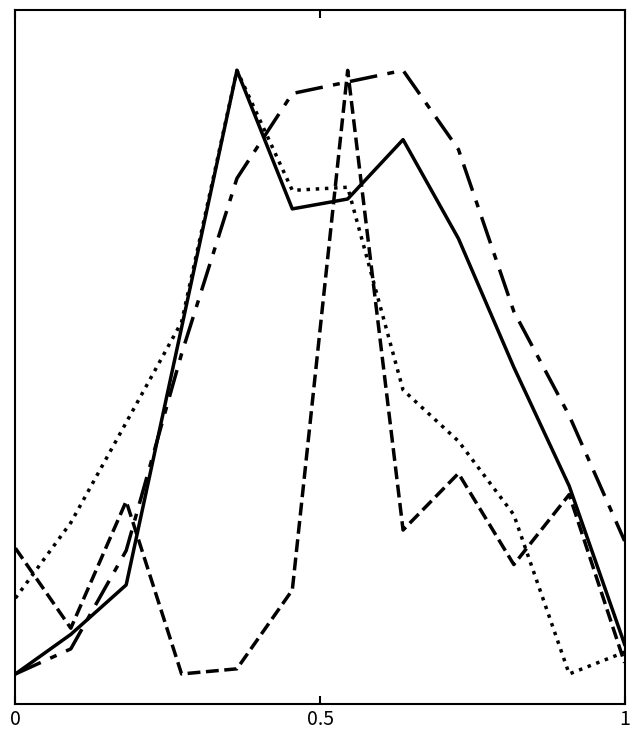

True or false: P has a value of 0.5 at 8.

False